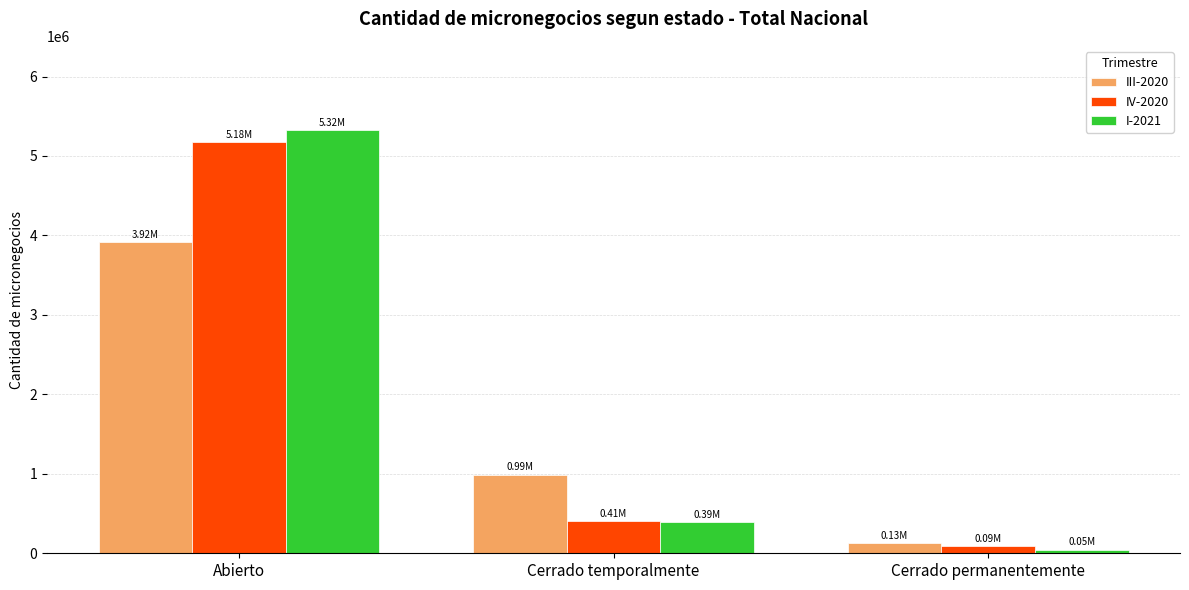

What is the total value across all series at Cerrado temporalmente?

1787223.7